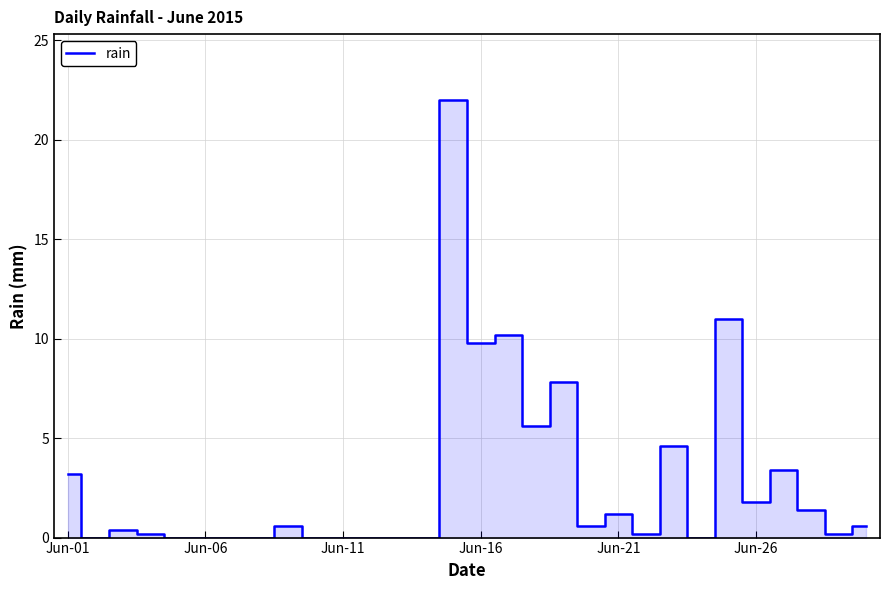

What is the difference between the maximum and minimum values?

22.0